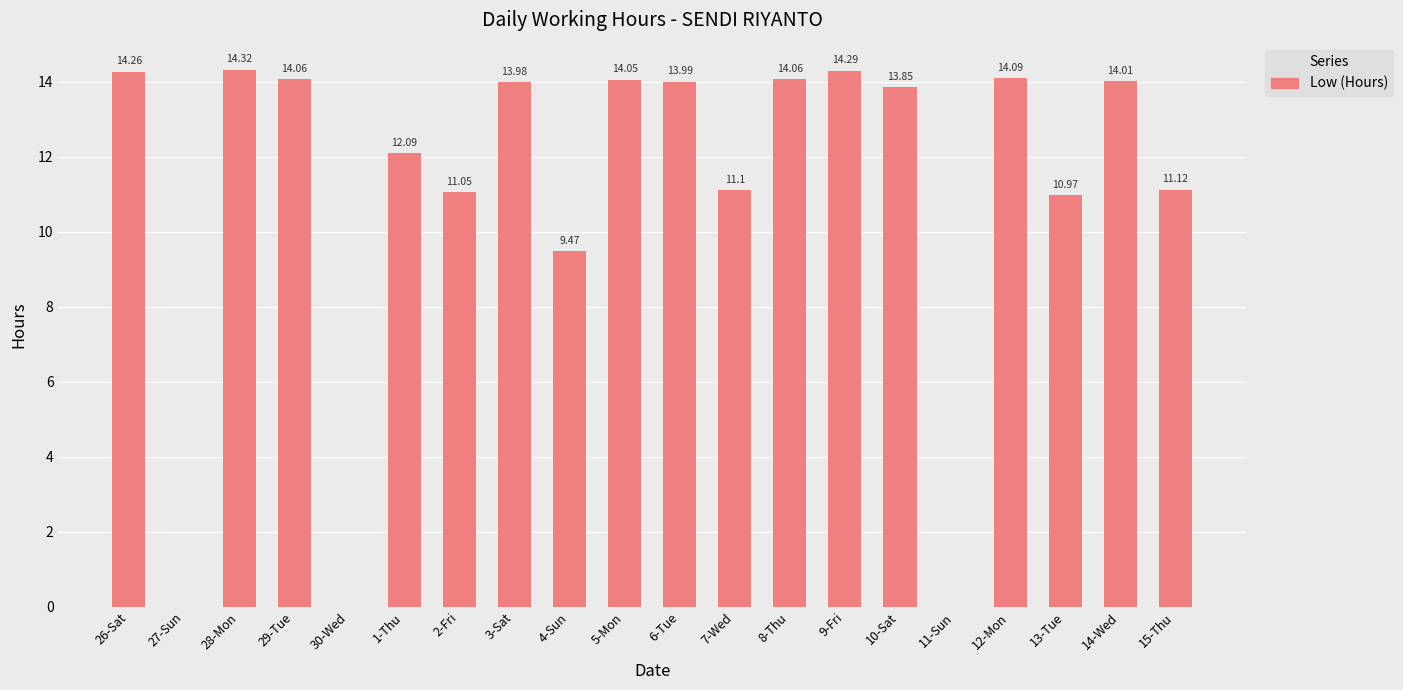

What is the sum of all values?

220.8